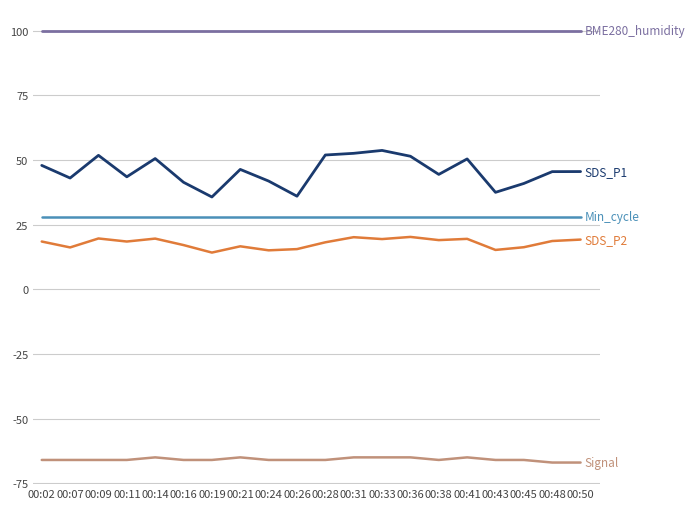

What is the total value across all series at 00:43?

114.7